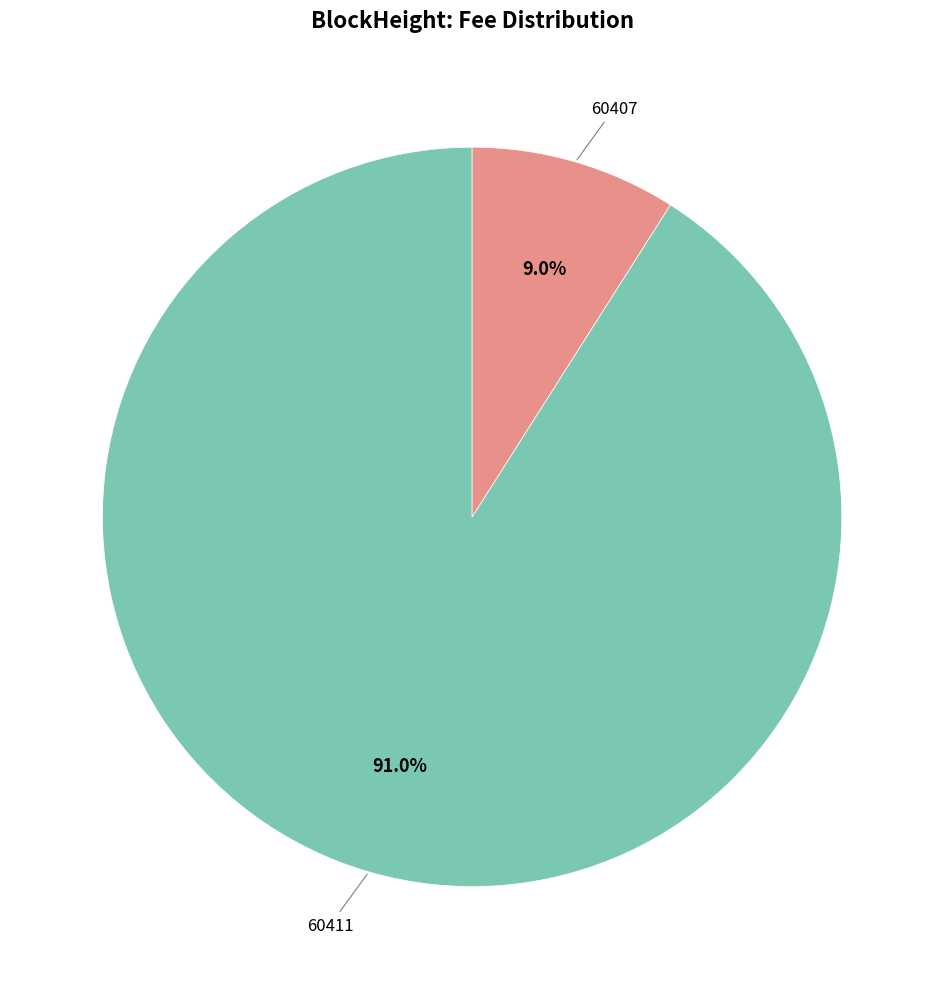

True or false: 60411 accounts for 5% of the total.

False